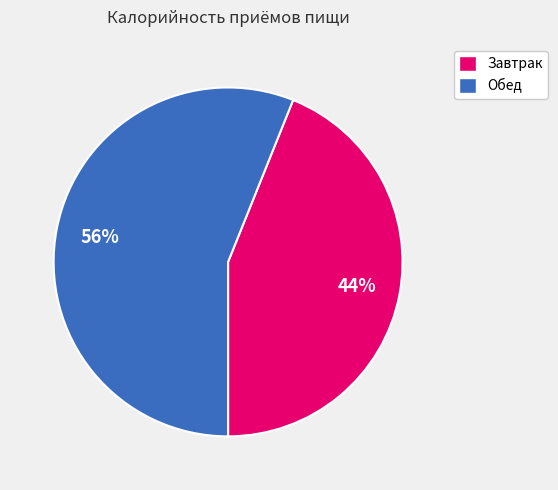

Approximately how many times larger is the value at Завтрак compared to Обед?

0.8